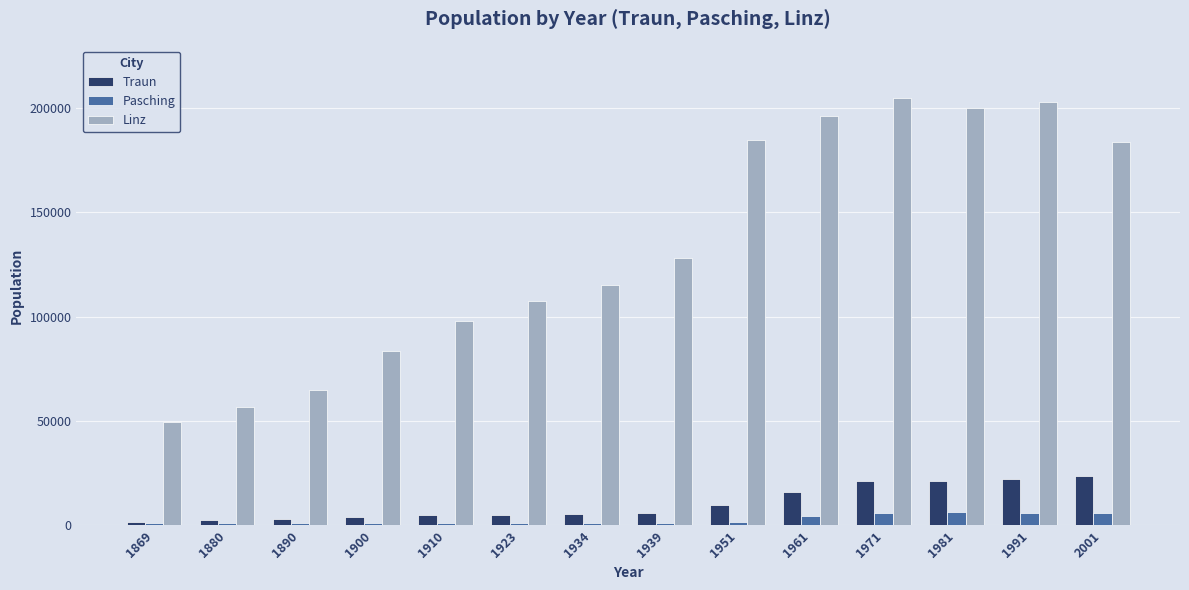

What is the difference between the maximum and minimum values in the Pasching series?

5383